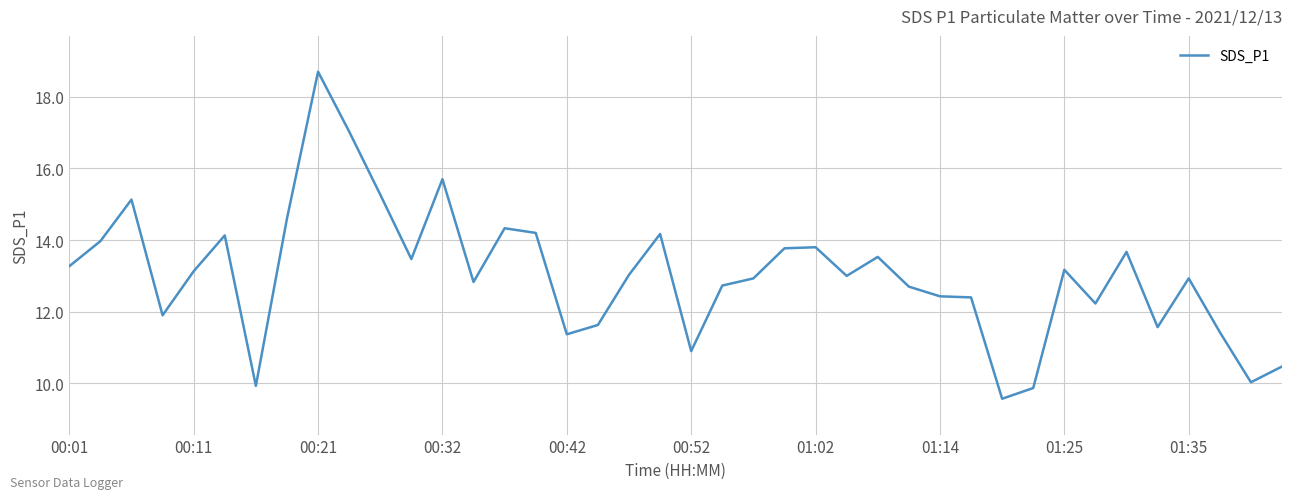

What is the maximum value shown in the chart?

18.7